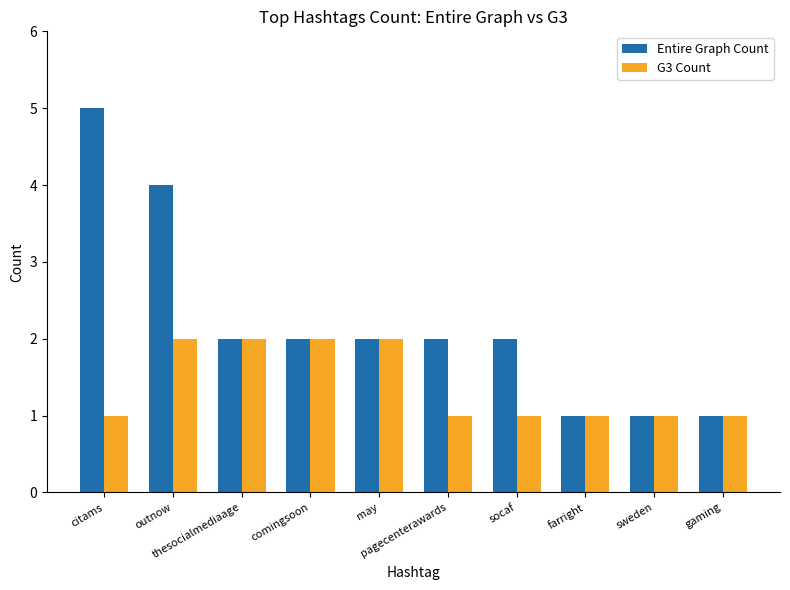

What is the total value across all series at socaf?

3